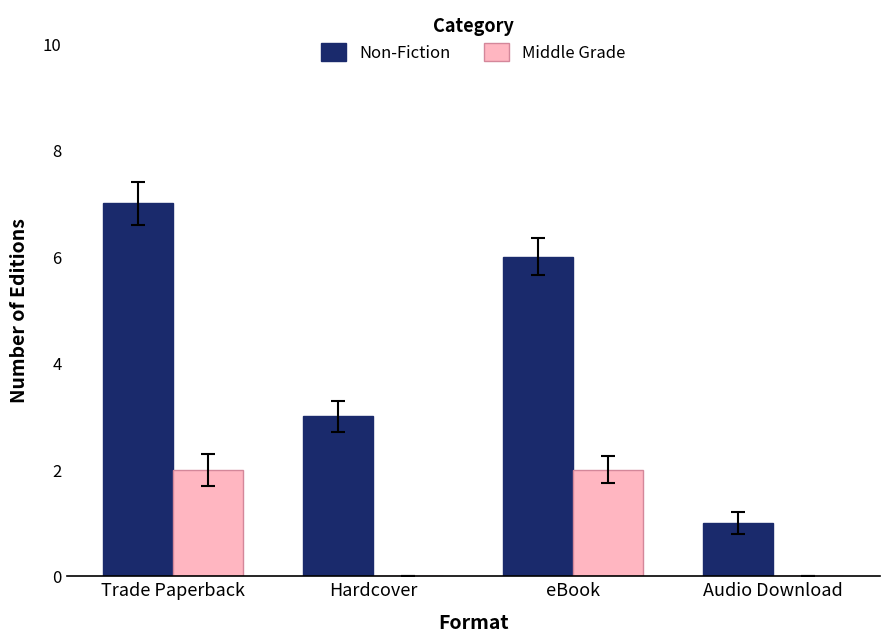

What is the spread (max minus min) of values at Hardcover?

3